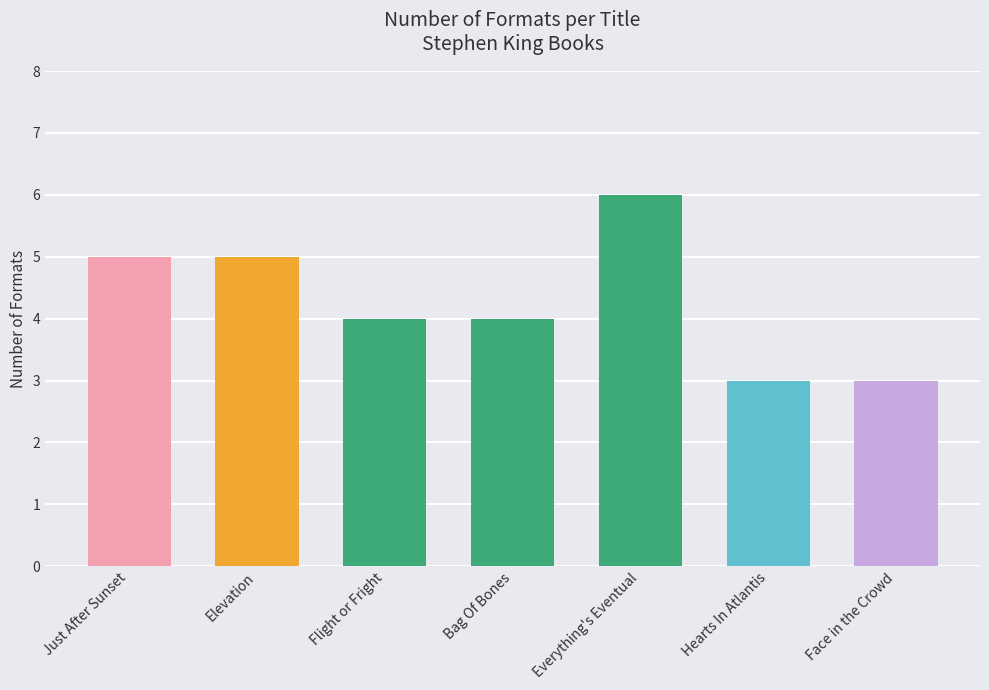

What is the label of the 4th bar from the right?

Bag Of Bones